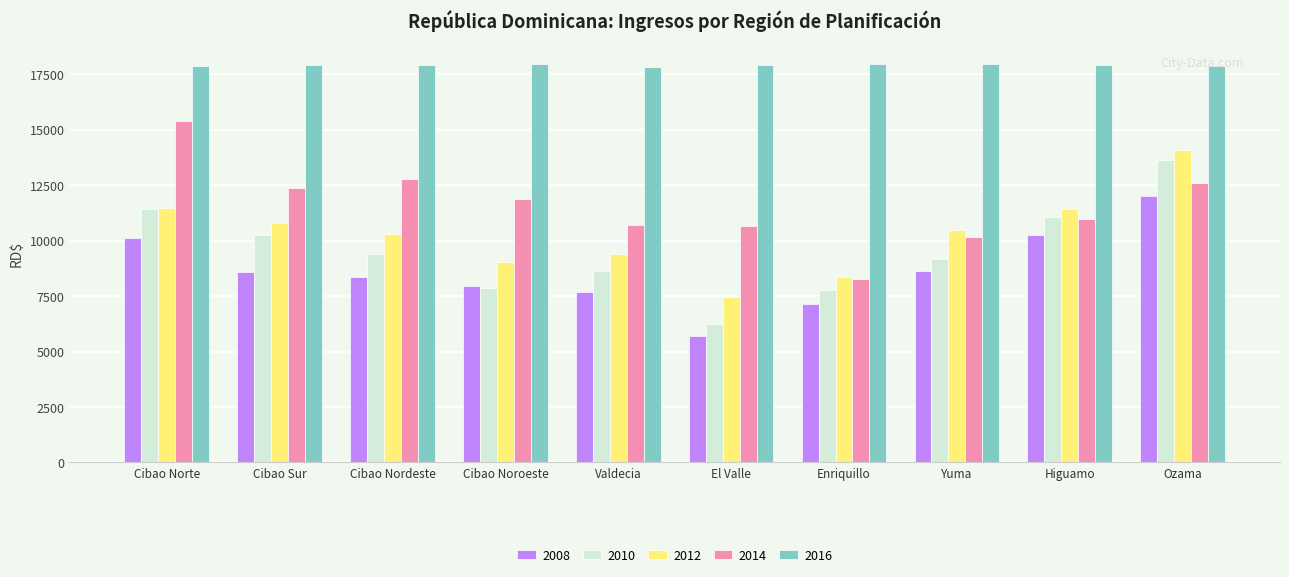

The 2012 series shows 10484.4 at Yuma. True or false?

True